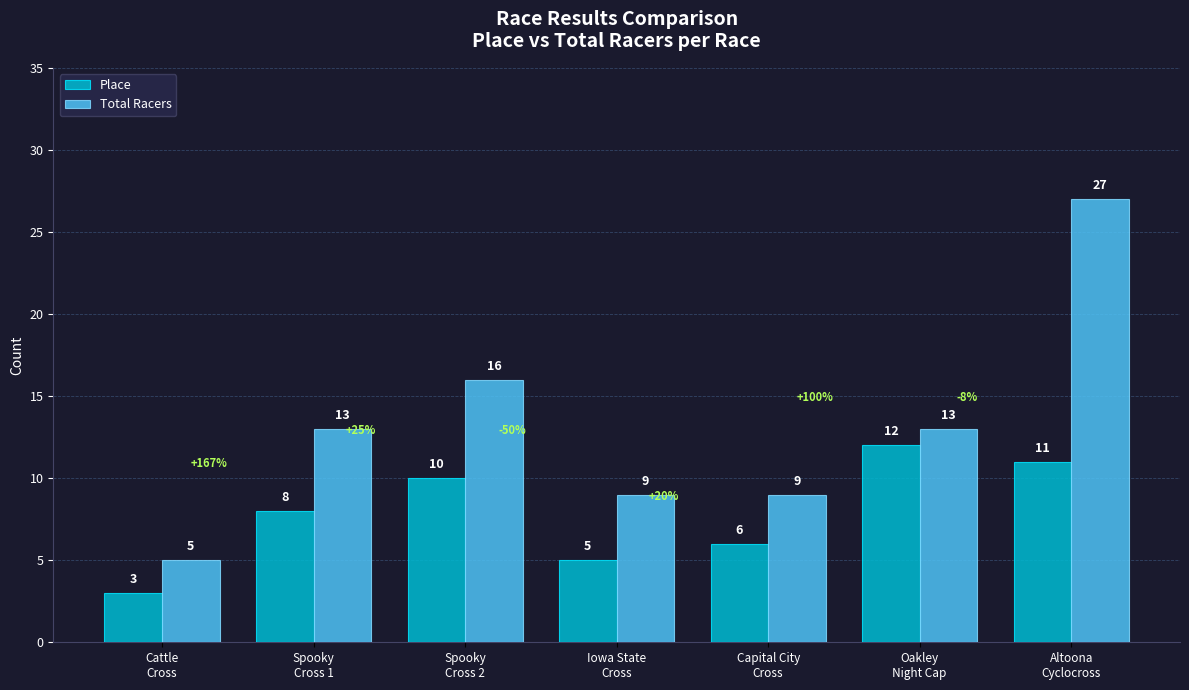

What is the sum of all Place values?

55